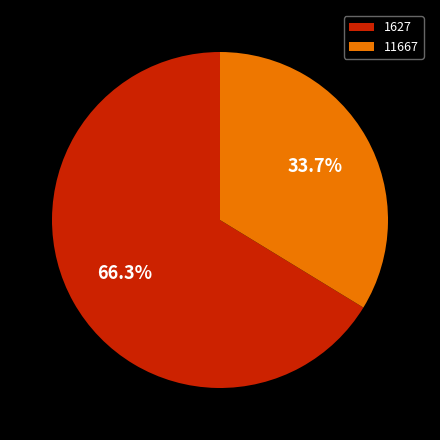

The 11667 slice represents 26% of the pie. True or false?

False